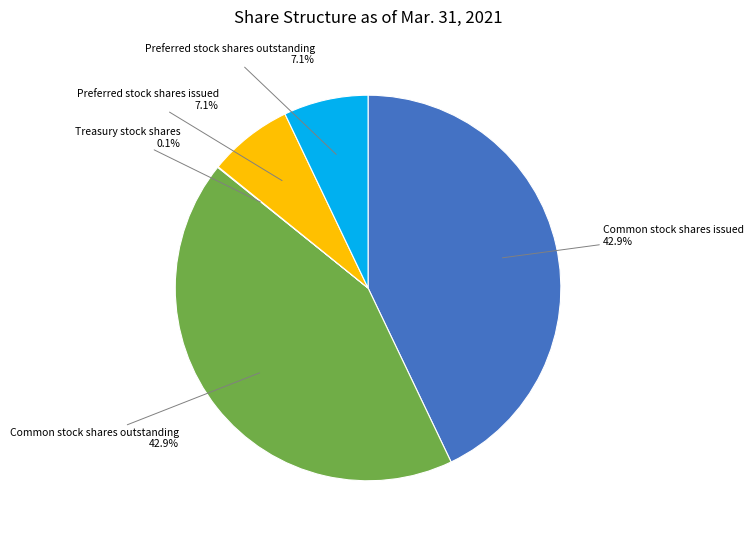

Is there a majority slice in this chart?

No